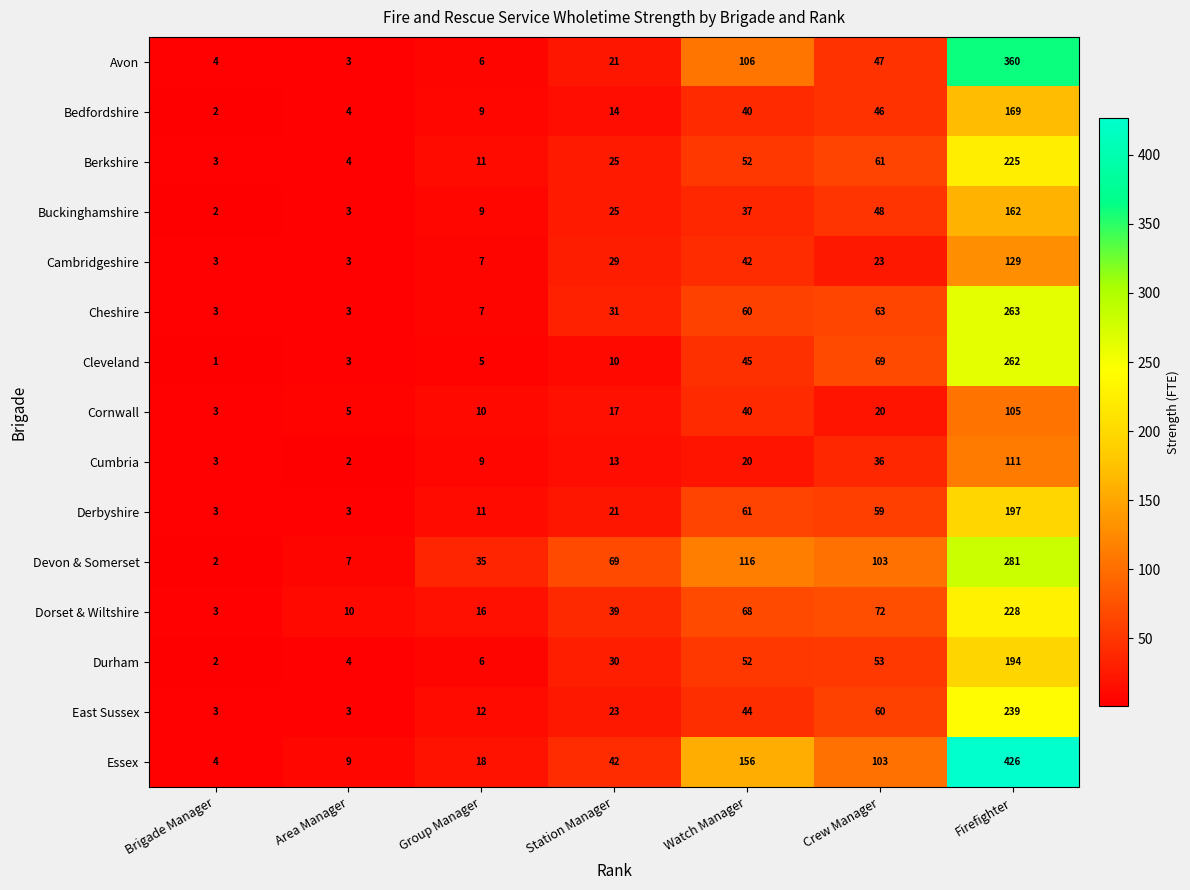

Between Watch Manager and Firefighter, which series saw the biggest shift?

Essex